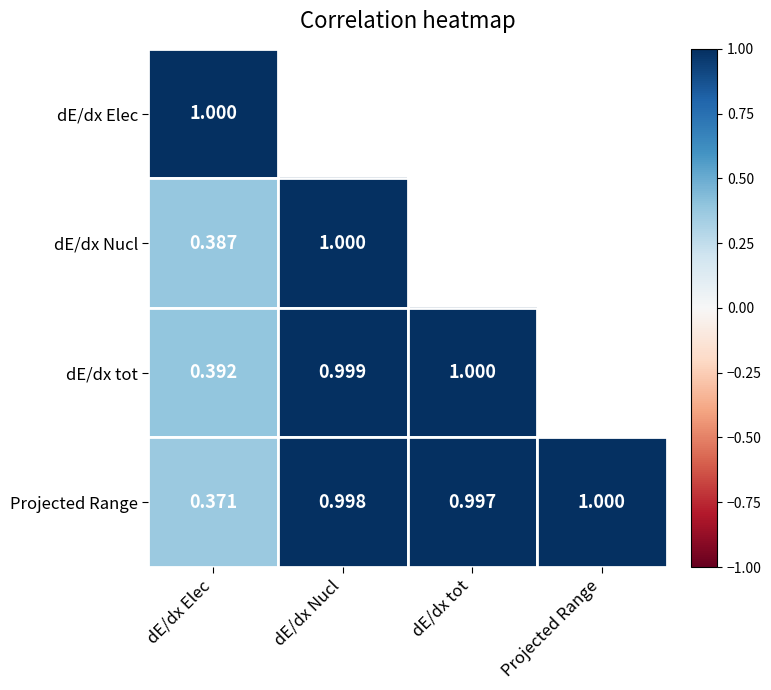

What is the minimum value shown in the chart?

0.4